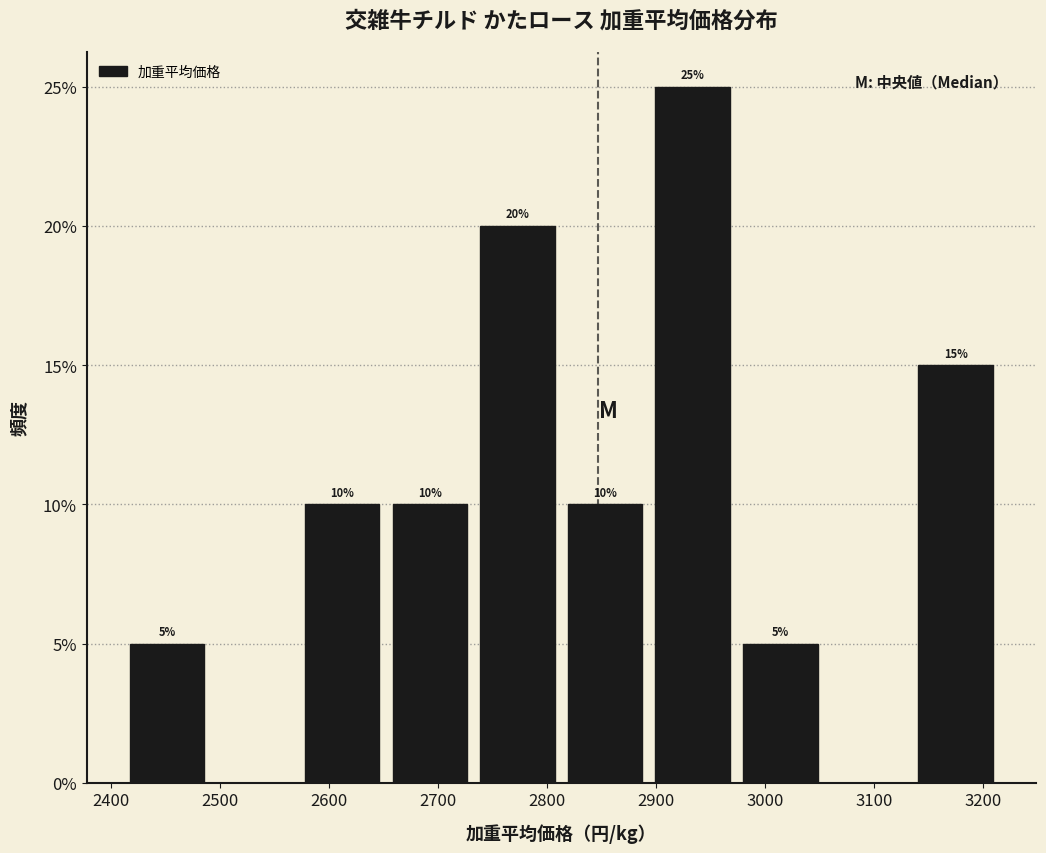

Which range on the x-axis has the tallest bar?

2900 to 2980